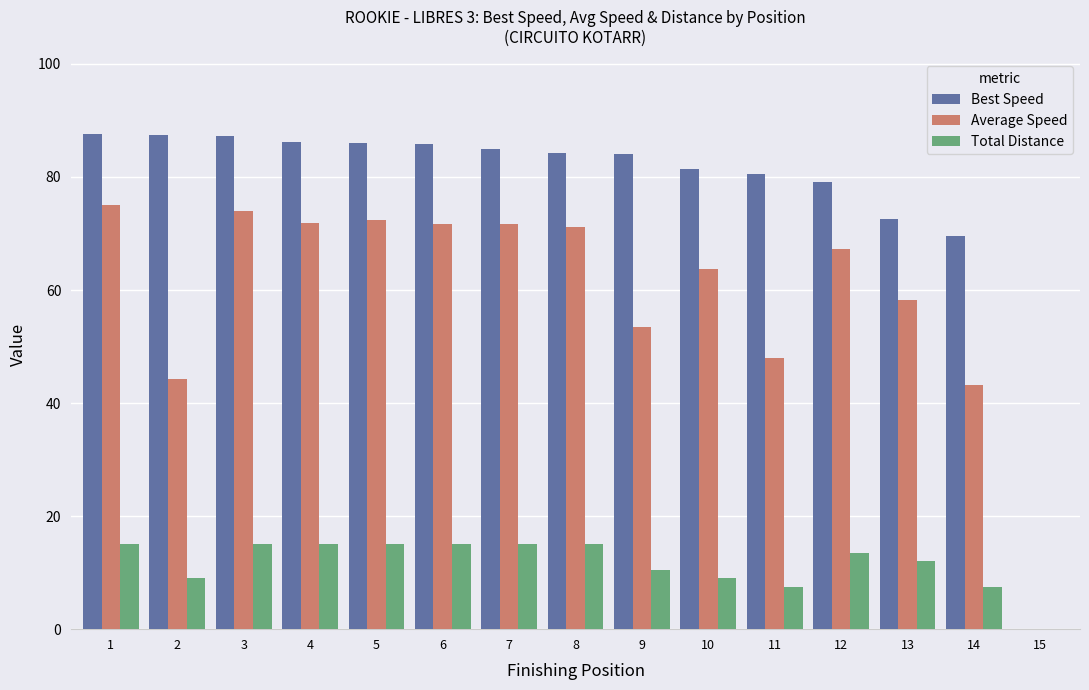

How many groups of bars are there?

15